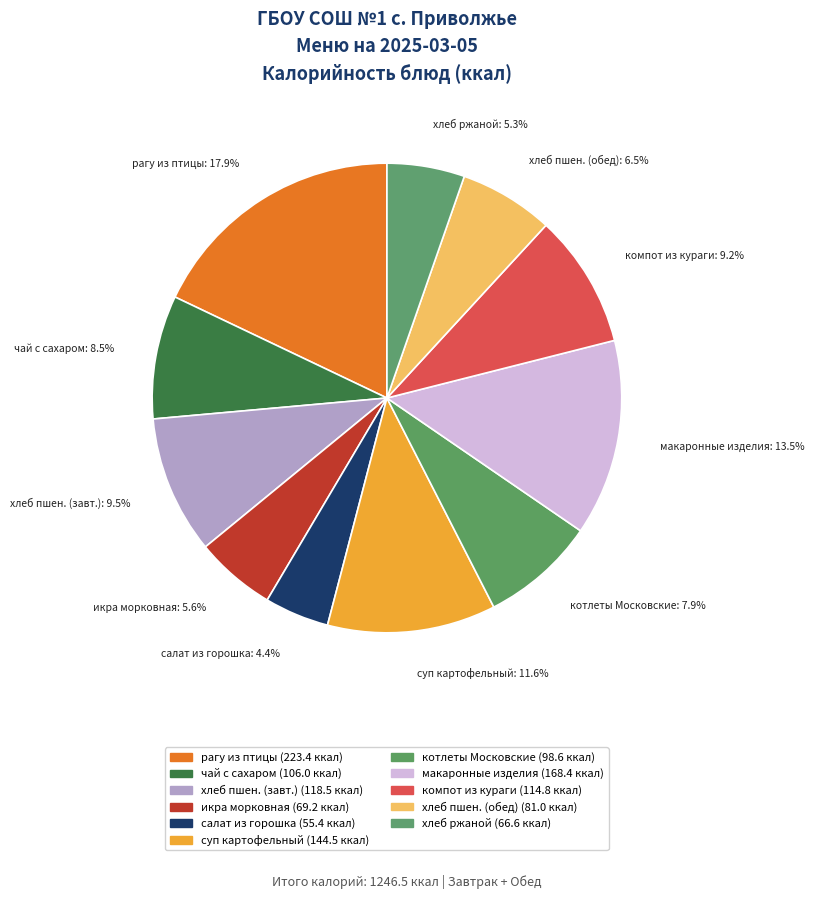

To the nearest percent, what is the average slice percentage?

9%